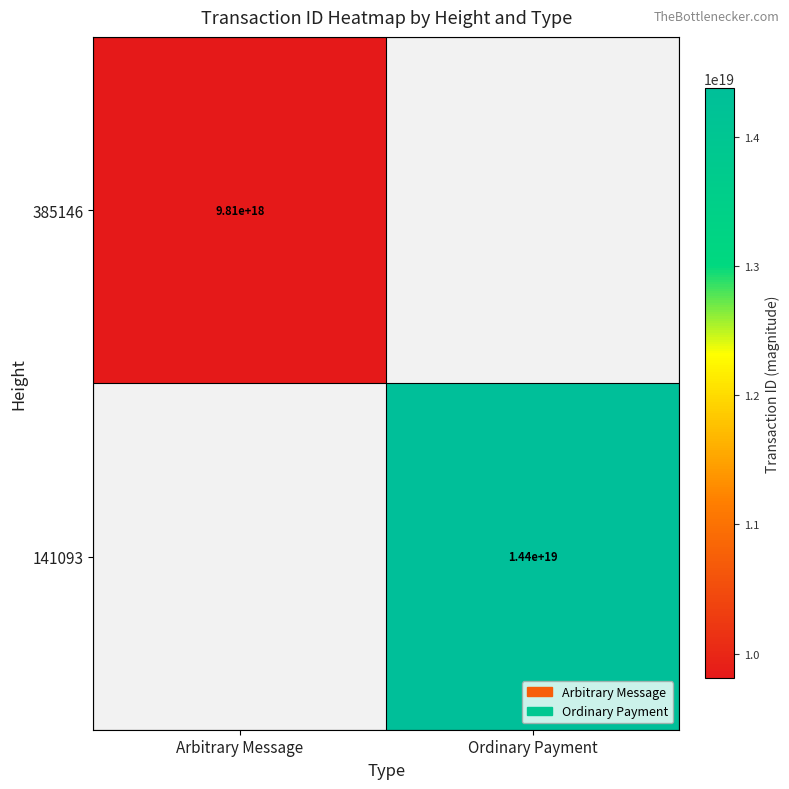

What is the spread (max minus min) of values at Ordinary Payment?

14375183943817177088